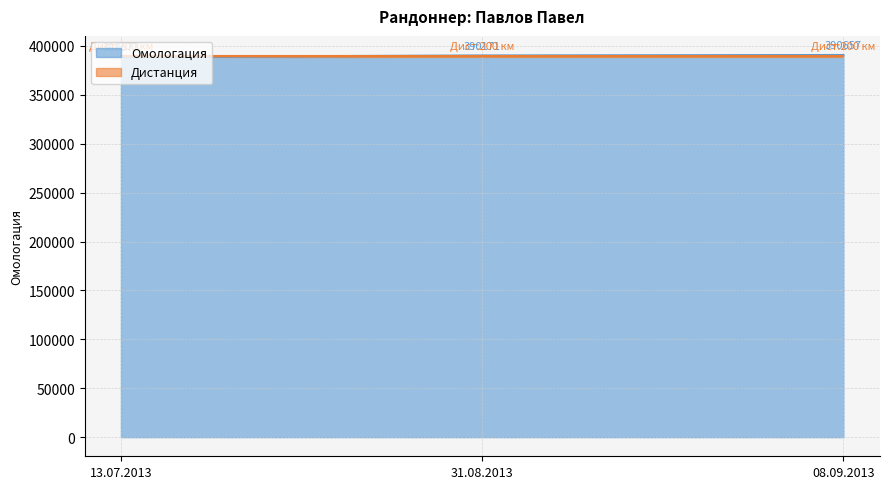

Where does the data first go above 390171?

08.09.2013